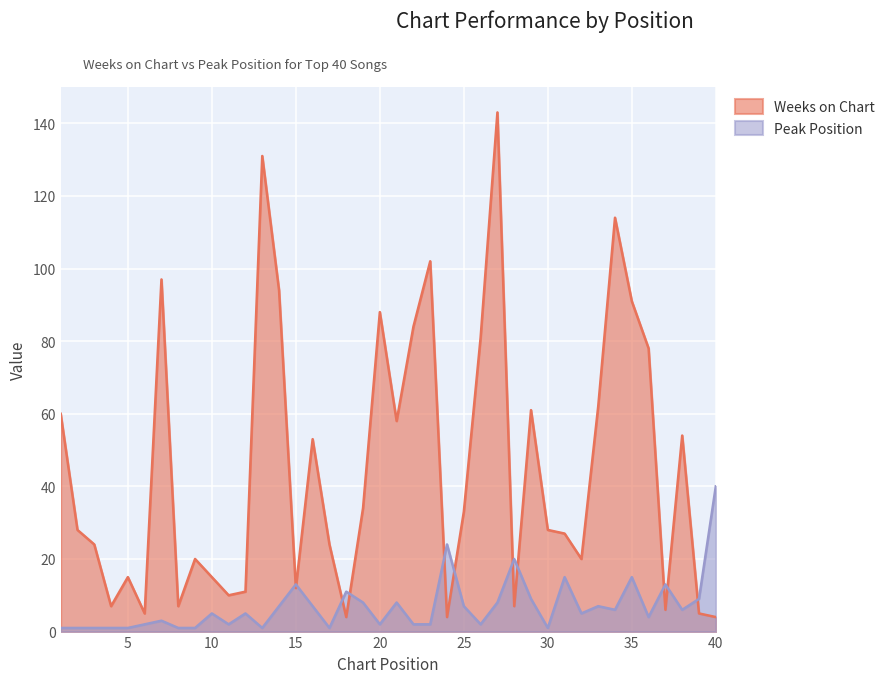

What is the spread (max minus min) of values at 22?

82